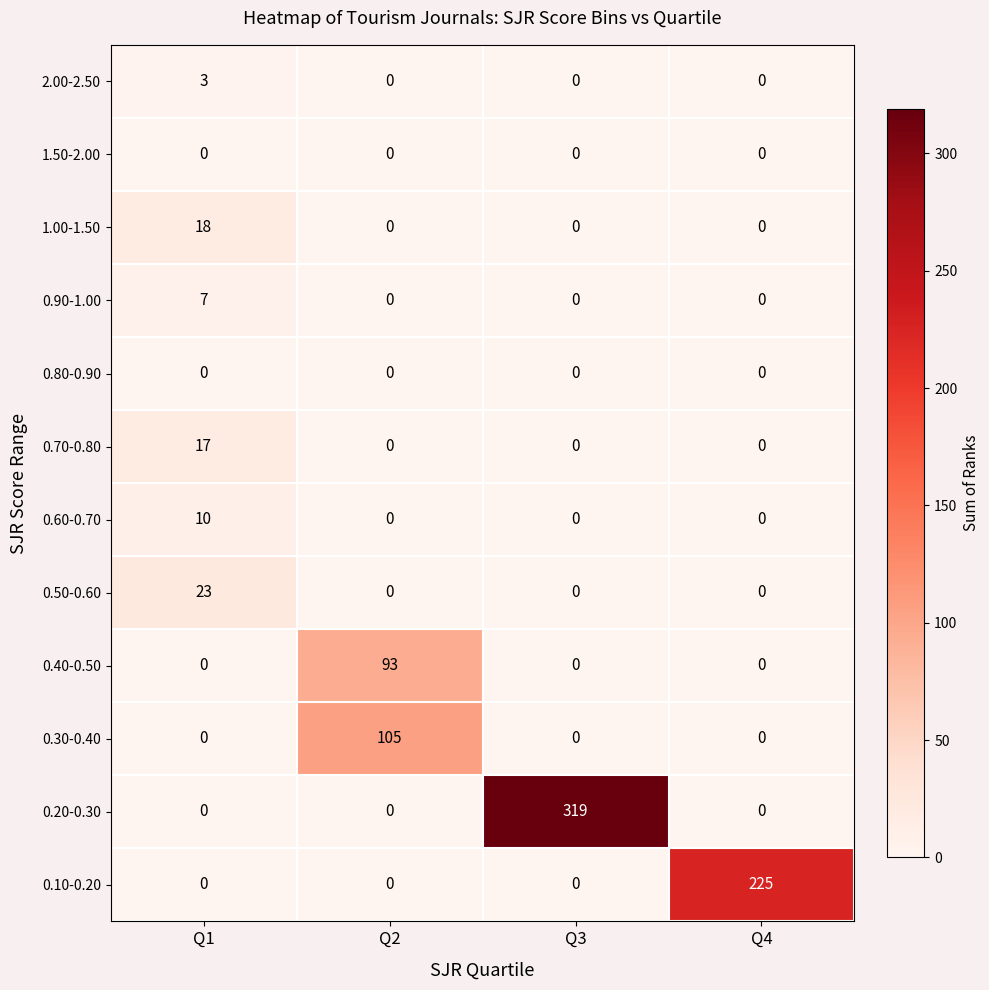

What is the total value across all series at Q2?

198